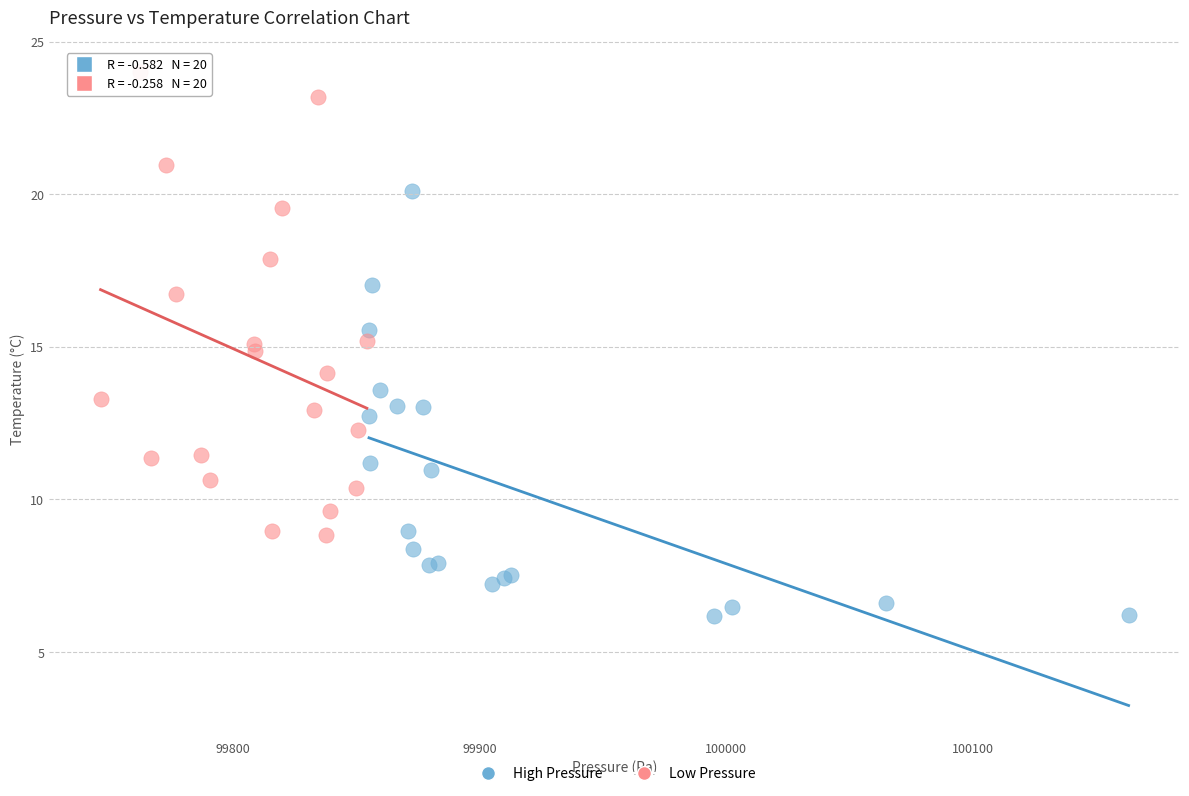

Which series contains the lowest Y value?

High Pressure